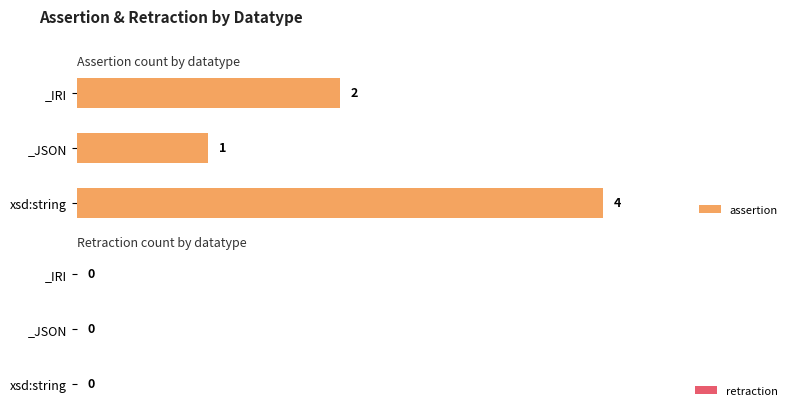

The chart shows a value of 1 at _IRI. True or false?

False